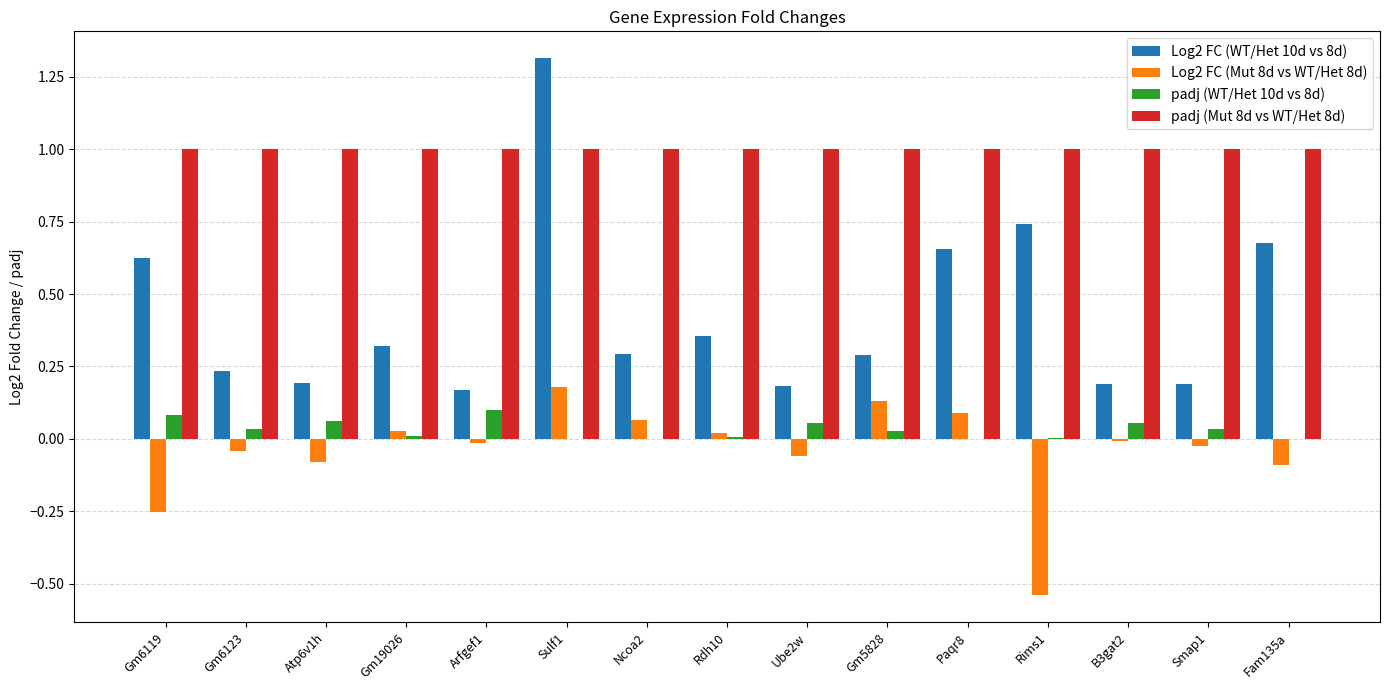

The value of Log2 FC (WT/Het 10d vs 8d) at Gm6123 is 0.2. True or false?

True